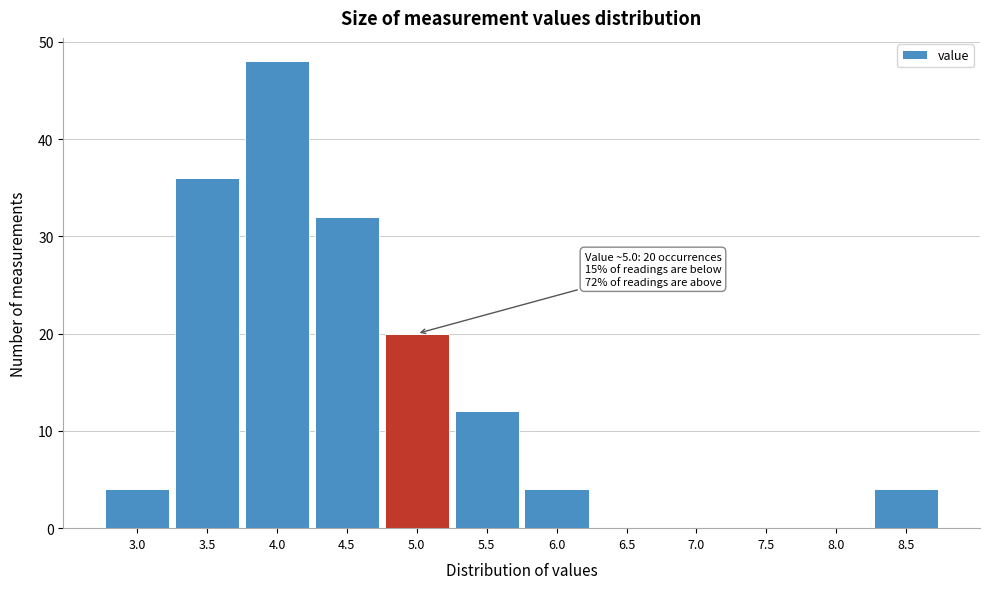

Reading left to right, transcribe all the data shown in this chart.

3.0=4	3.5=36	4.0=48	4.5=32	5.0=20	5.5=12	6.0=4	6.5=0	7.0=0	7.5=0	8.0=0	8.5=4